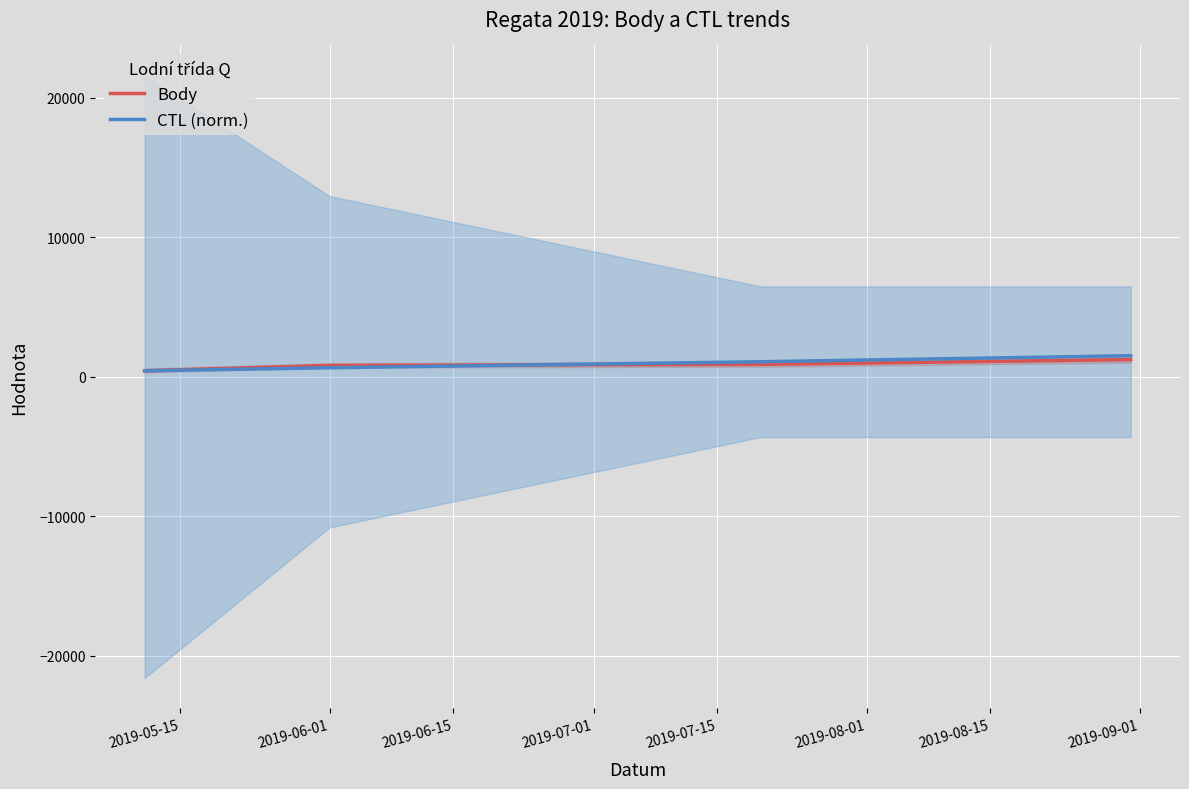

How many data points in Body are above 879?

1